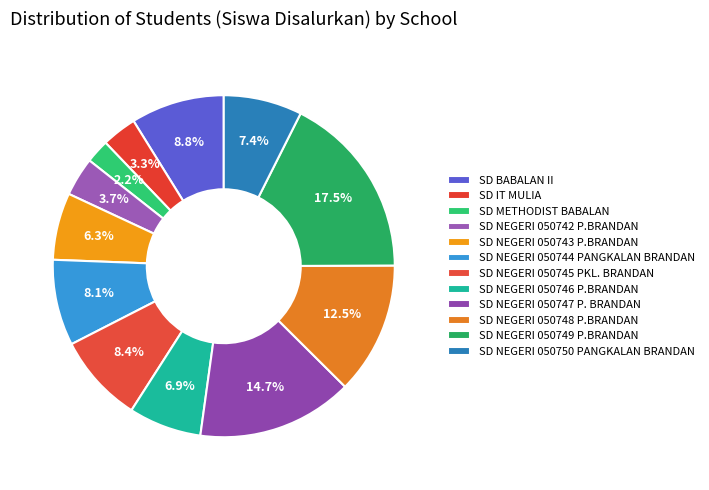

How many segments does this pie chart have?

12